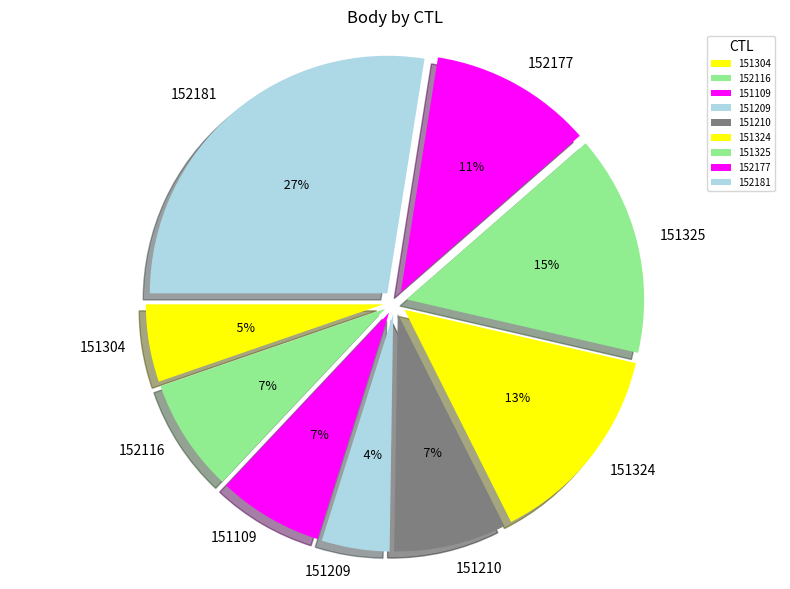

How many slices are in this pie chart?

9